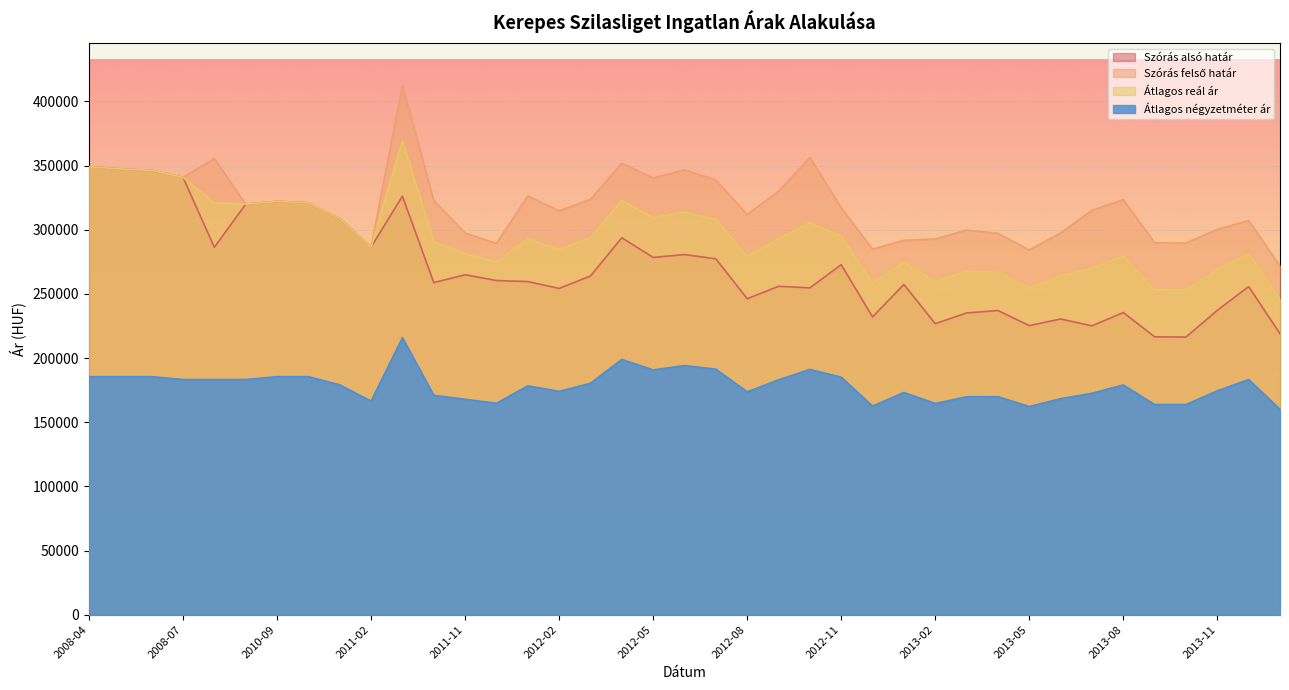

How many values in the Szórás alsó határ series are below 259633?

19